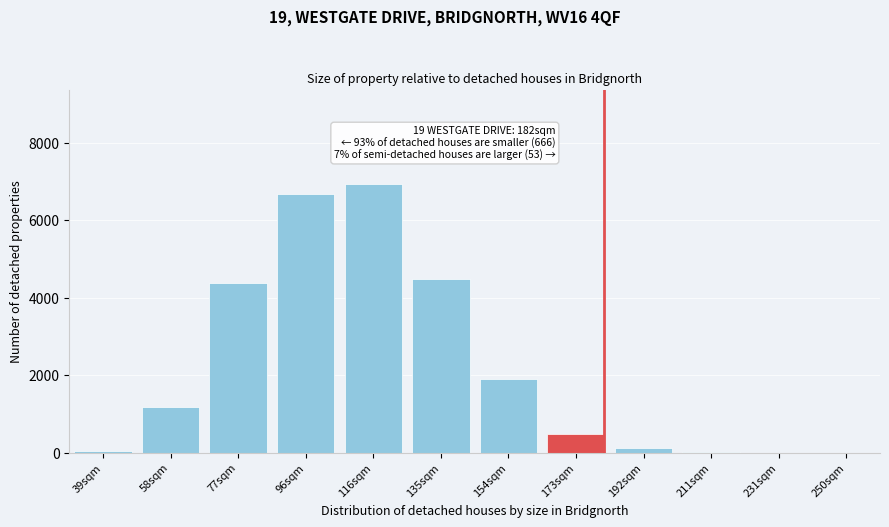

What is the greatest value displayed?

6931